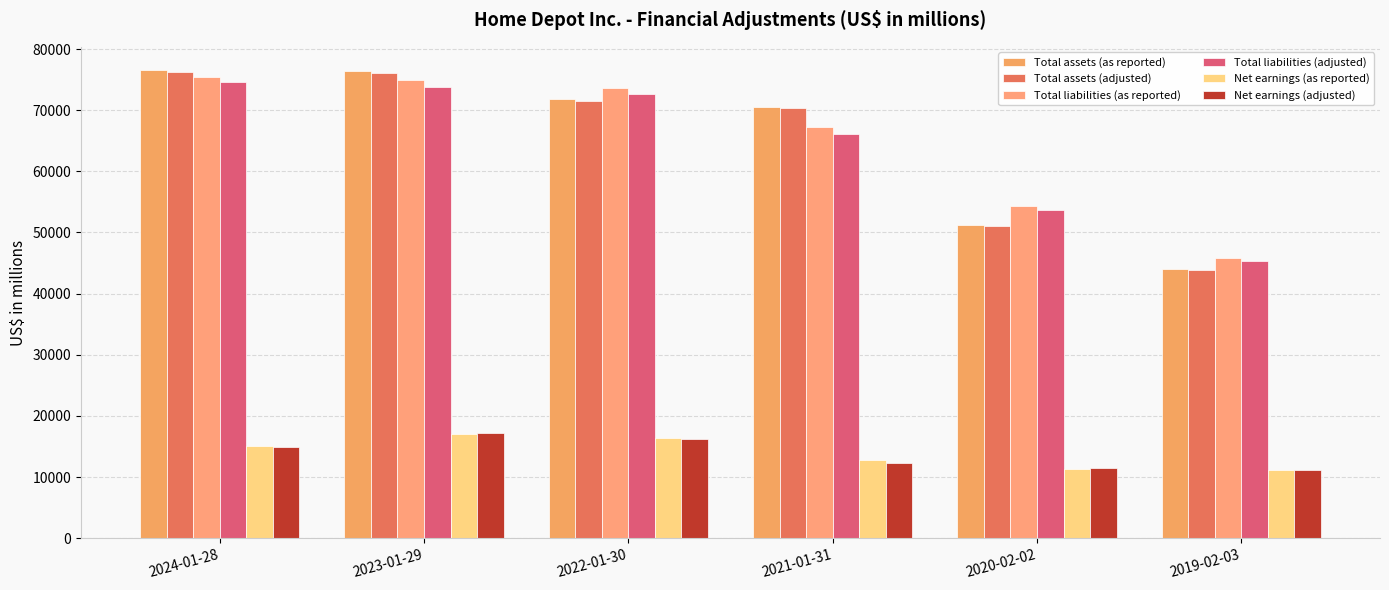

List the labels in order of Total liabilities (adjusted) value, smallest first.

2019-02-03, 2020-02-02, 2021-01-31, 2022-01-30, 2023-01-29, 2024-01-28